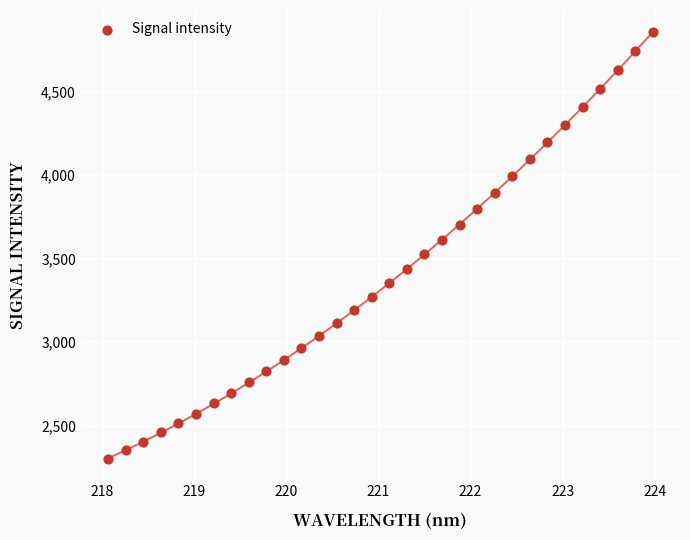

What is the range of Y values (max minus min)?

2556.3